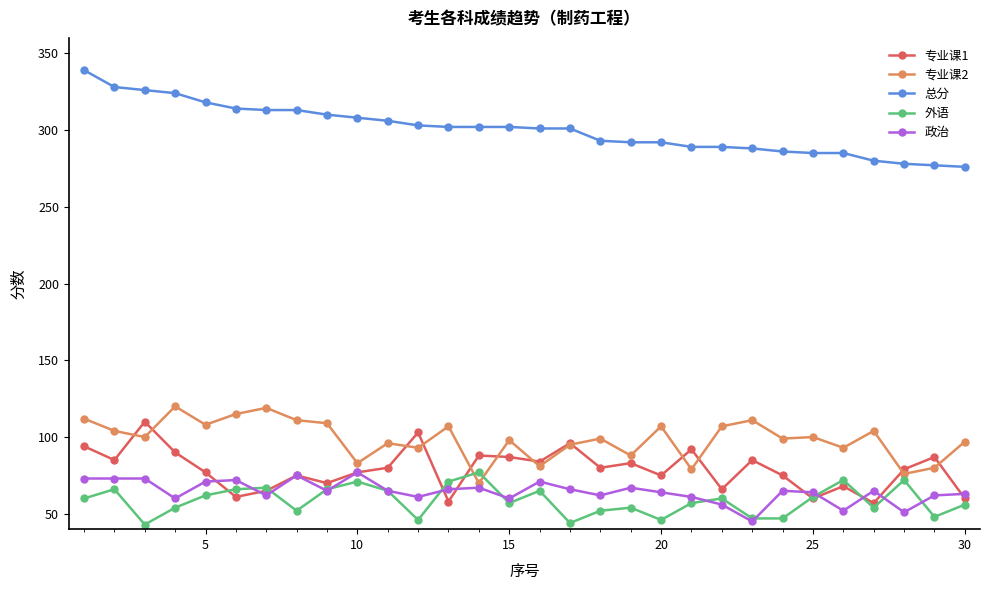

Does the chart display data point markers on the line(s)?

Yes